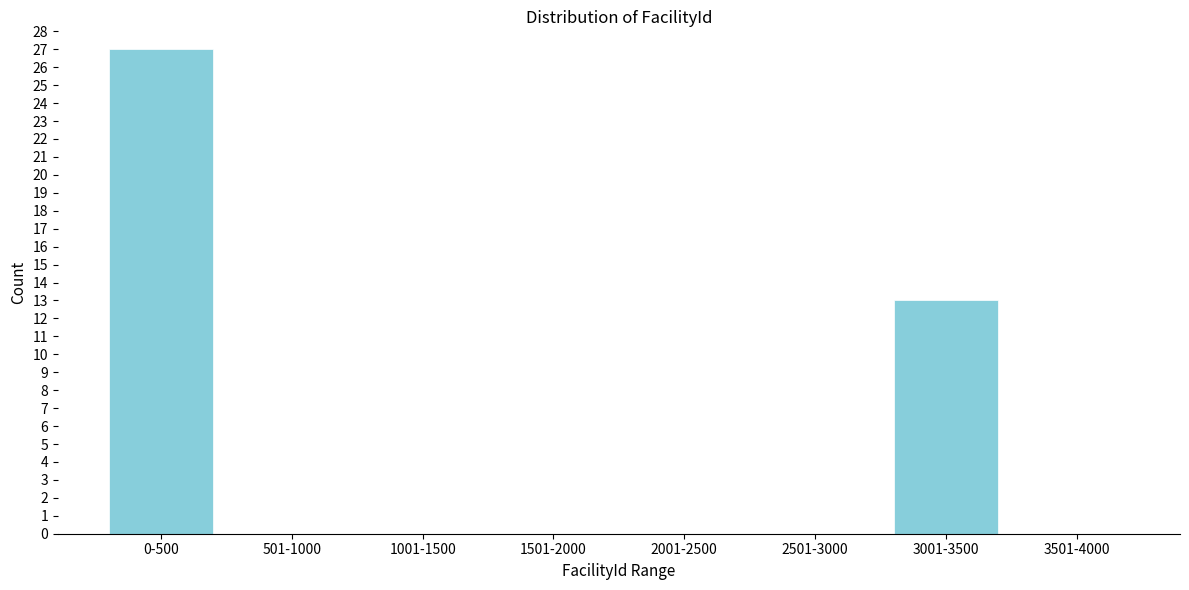

Reading right to left, extract all data points from this chart.

3501-4000=0	3001-3500=13	2501-3000=0	2001-2500=0	1501-2000=0	1001-1500=0	501-1000=0	0-500=27